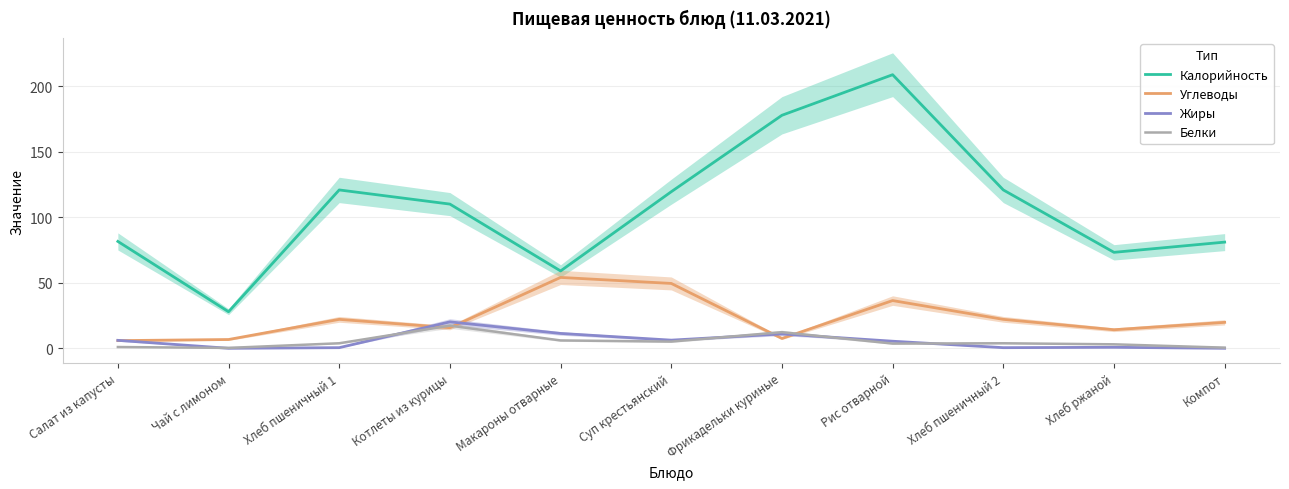

How many times do Жиры and Белки cross each other?

5